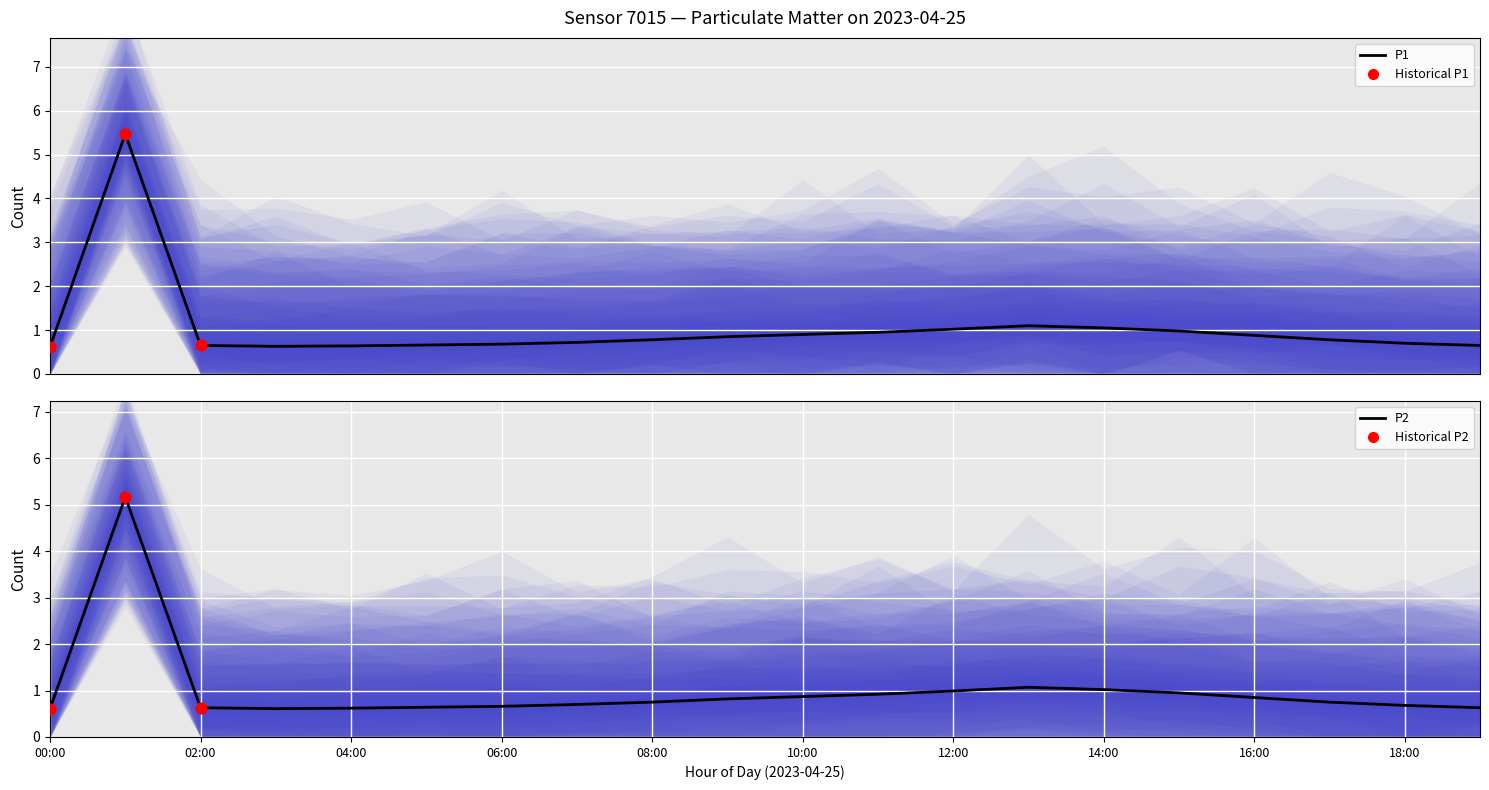

Which series contains the highest Y value?

P1